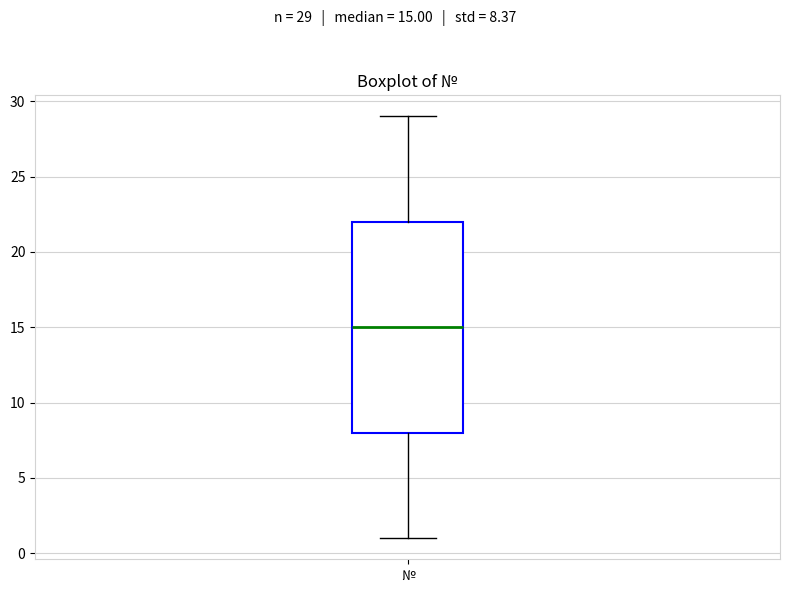

Where does the lower whisker of the box for № end on the y-axis? The values are not printed on the chart, so give them approximately, as read against the axis.

1